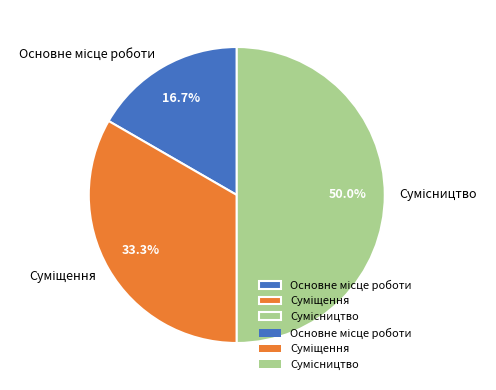

Which category has the biggest portion of the pie?

Сумісництво